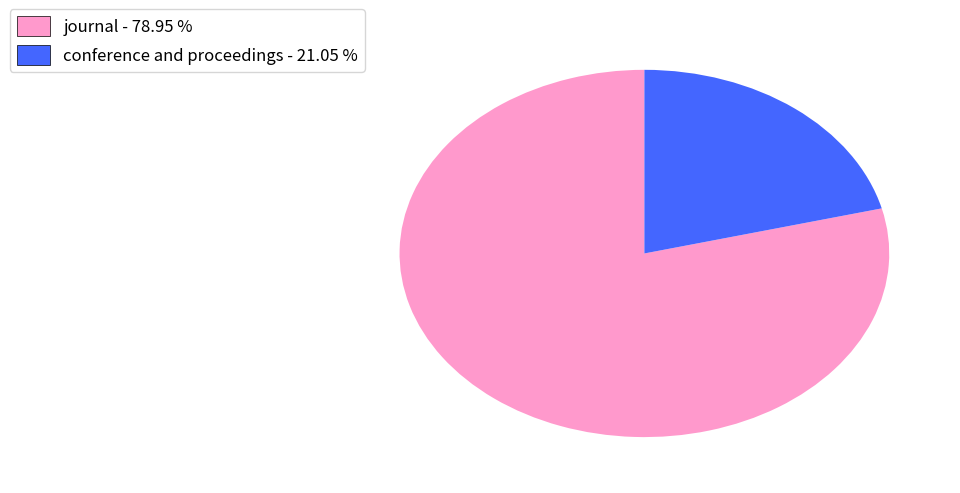

How many slices are in this pie chart?

2